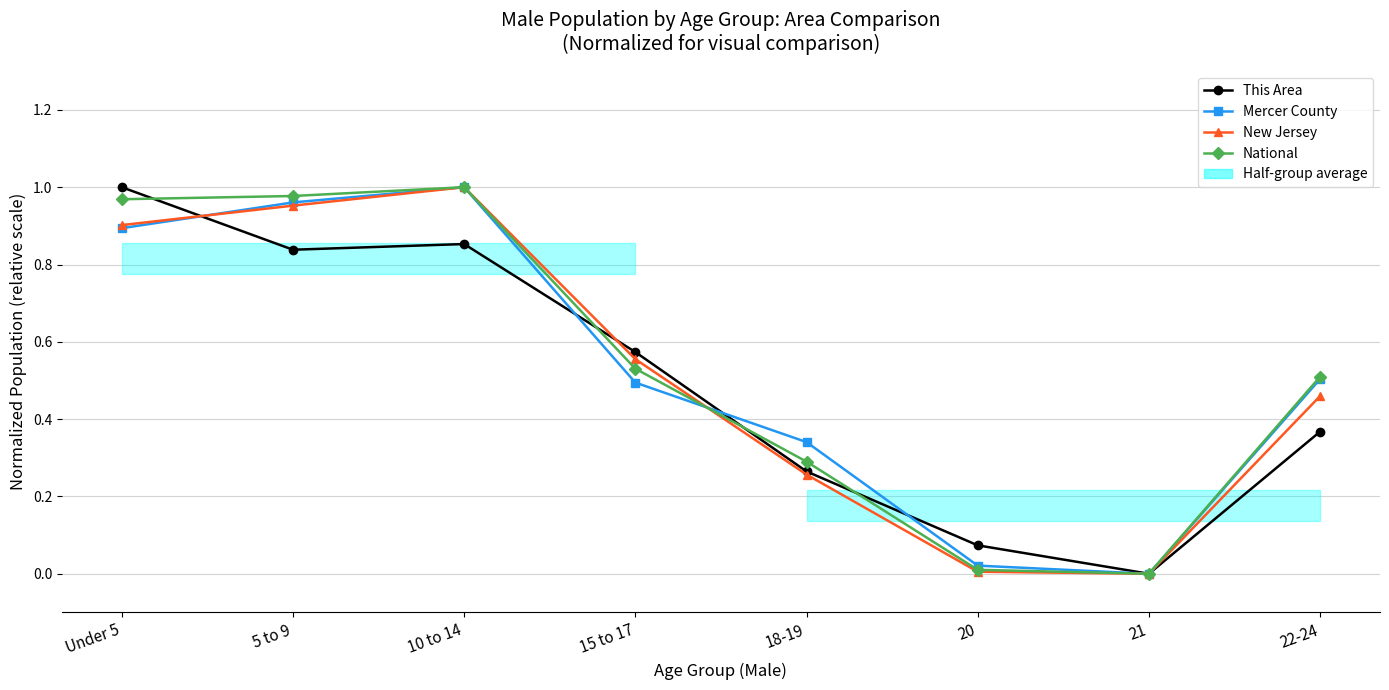

Which series has the widest spread of values?

This Area